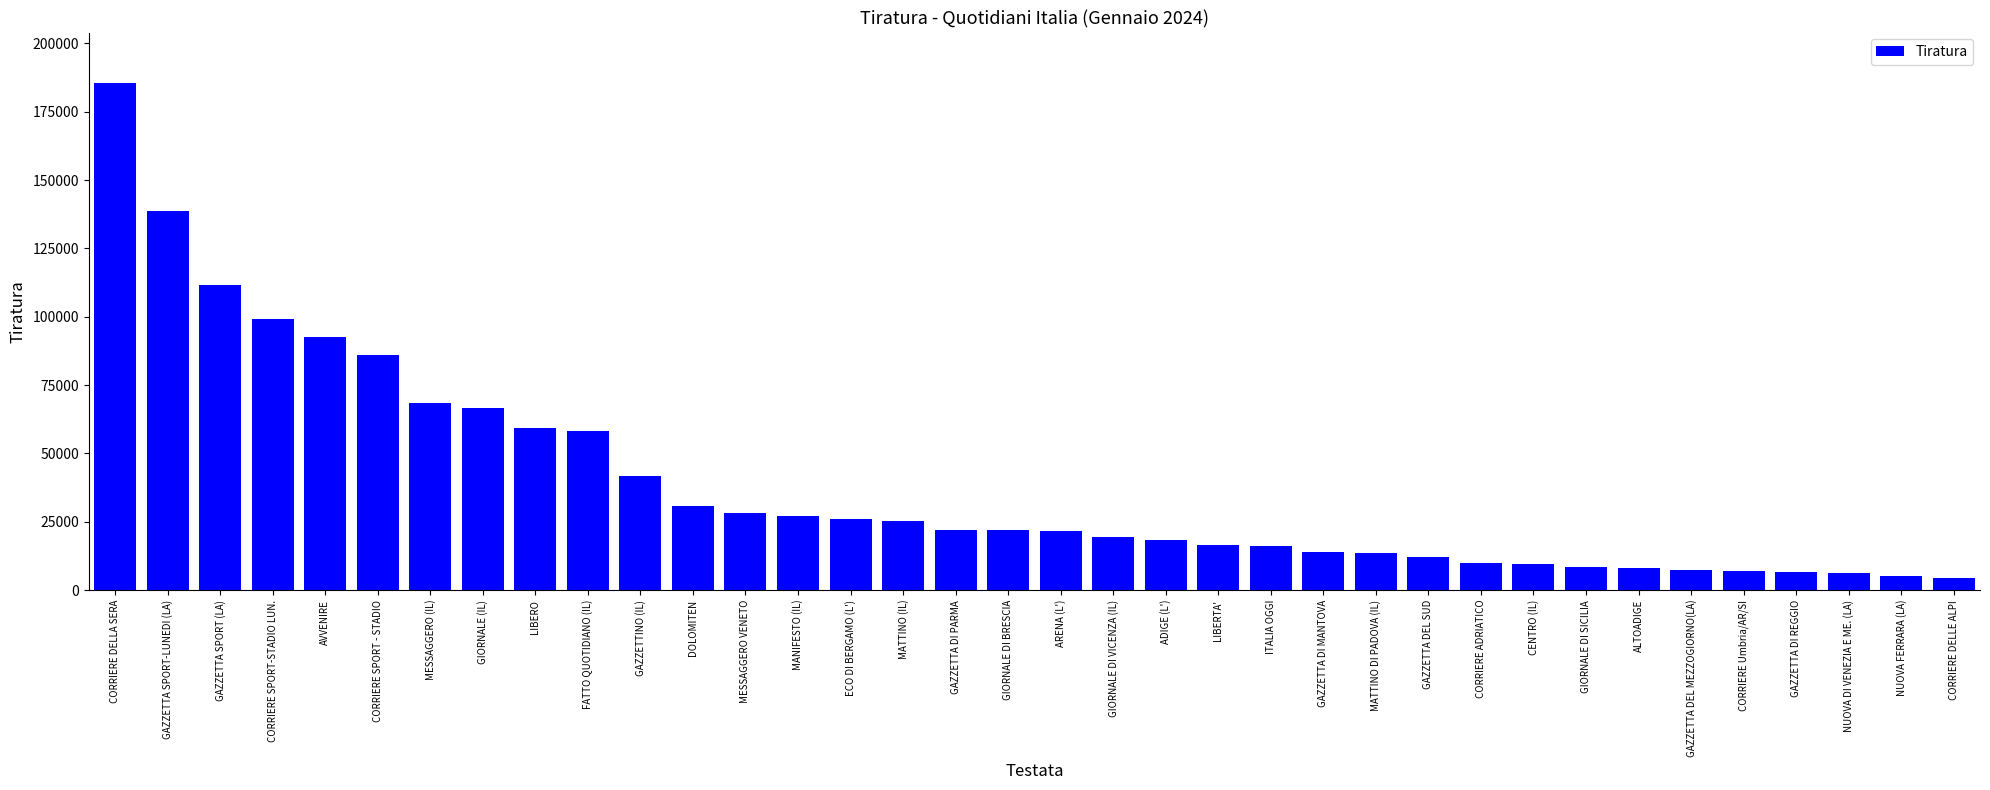

Which has a higher value, GAZZETTA DI REGGIO or GAZZETTA SPORT (LA)?

GAZZETTA SPORT (LA)